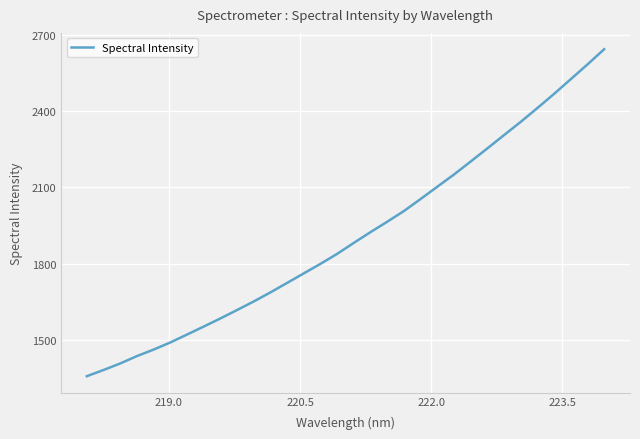

What is the smallest value displayed?

1357.4